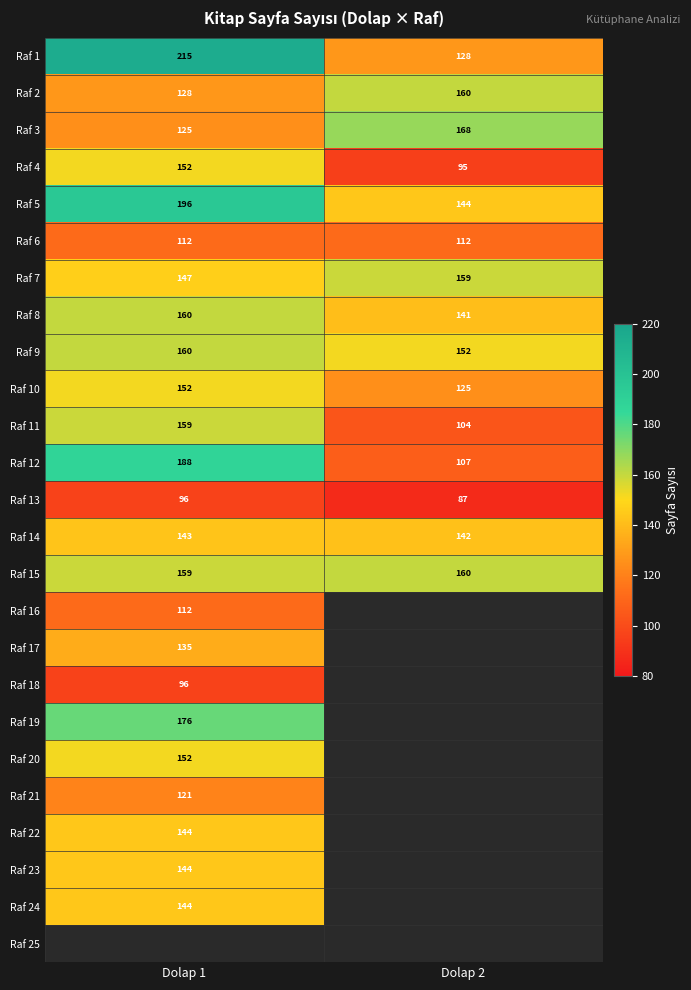

Is it true that Raf 11 equals 170.2 at Dolap 2?

False